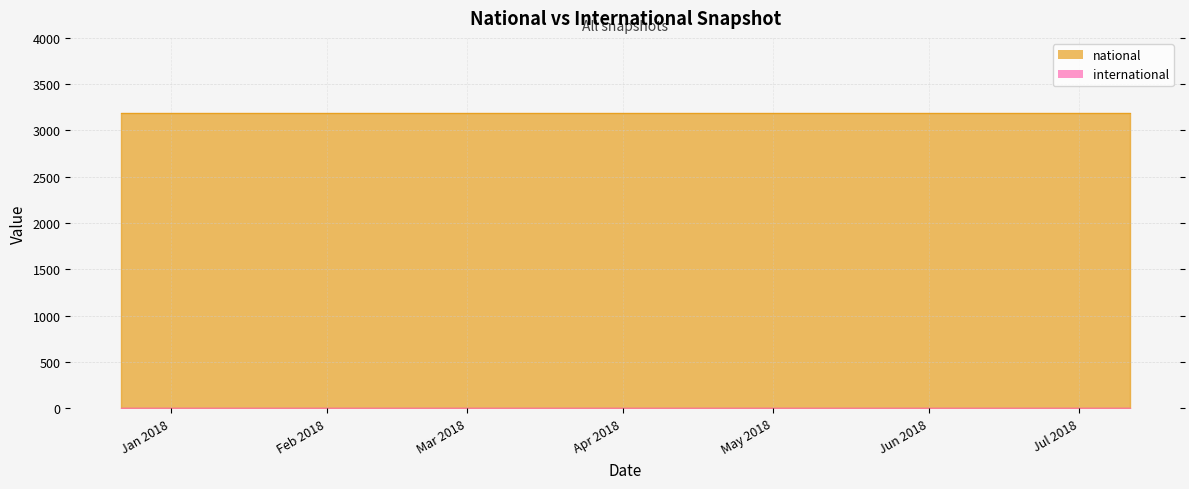

What is the value of the national point at the 2nd from the left?

3186